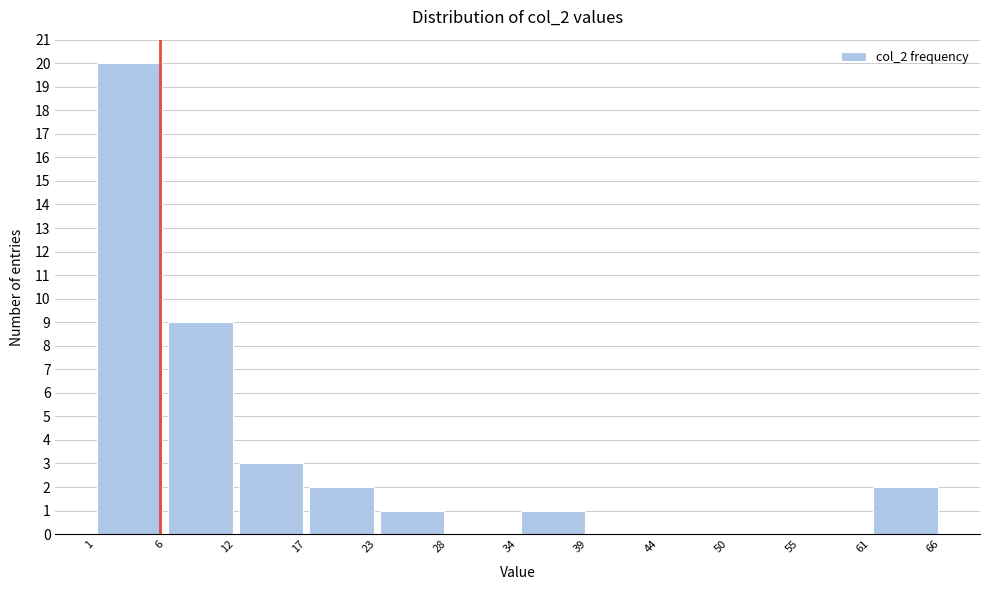

Reading left to right, list every bar in this chart as the range it spans on the x-axis followed by its height. The values are not printed on the chart, so give them approximately, as read against the axis.

1 to 6: 20
6 to 12: 9
12 to 17: 3
17 to 23: 2
23 to 28: 1
28 to 34: 0
34 to 39: 1
39 to 44: 0
44 to 50: 0
50 to 55: 0
55 to 61: 0
61 to 66: 2